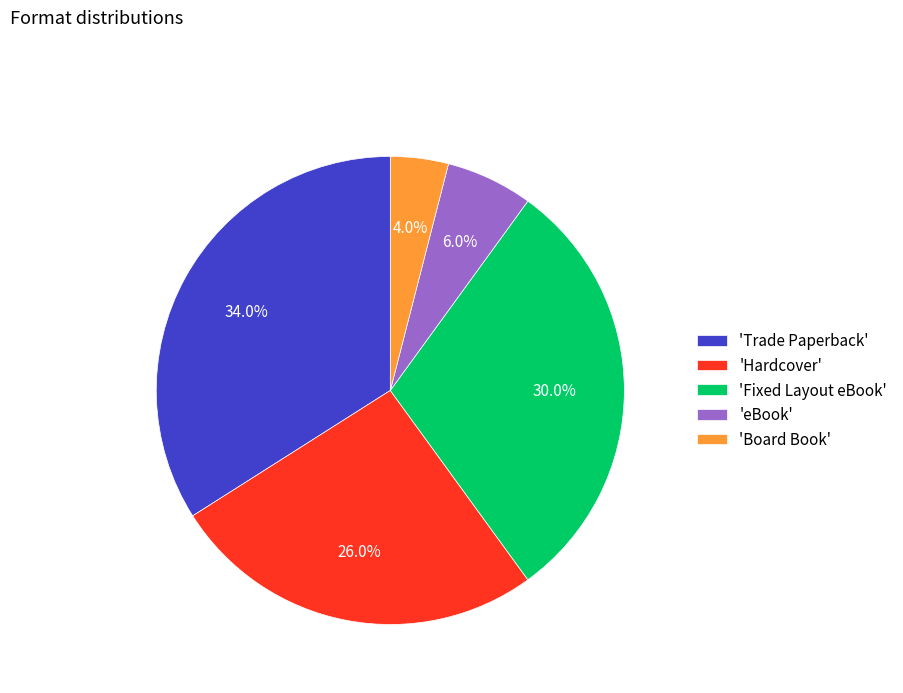

Is the sum of 'Board Book' and 'Hardcover' greater than half?

No